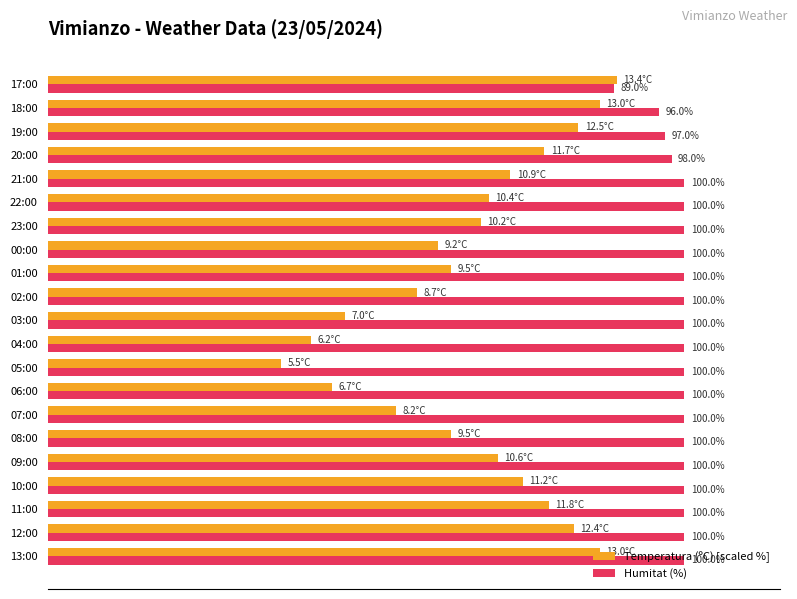

List the series in order of their overall mean, lowest first.

Temperatura (ºC) [scaled %], Humitat (%)